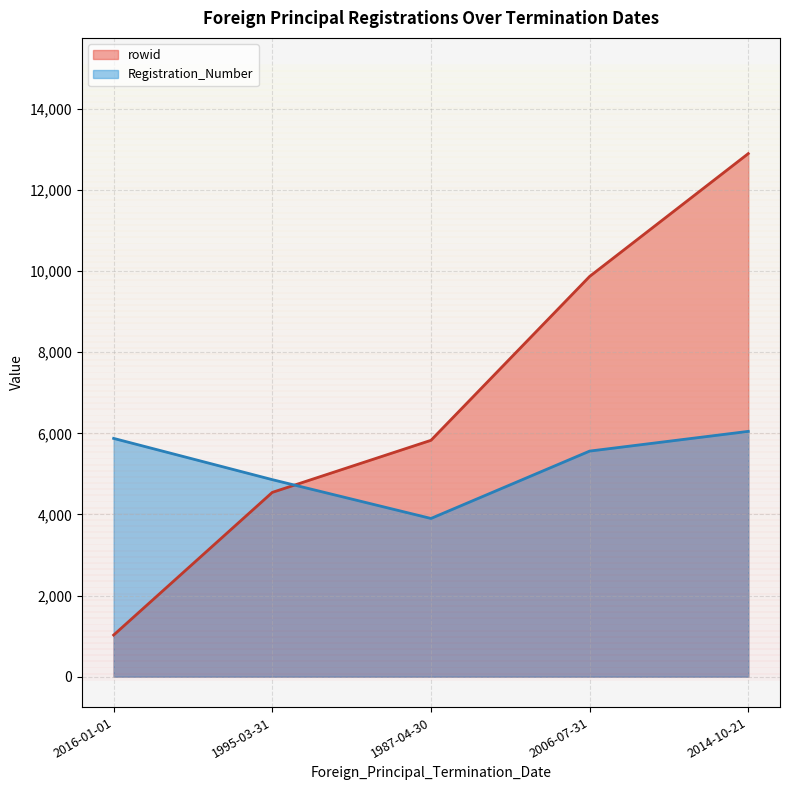

Does the chart display data point markers on the line(s)?

No